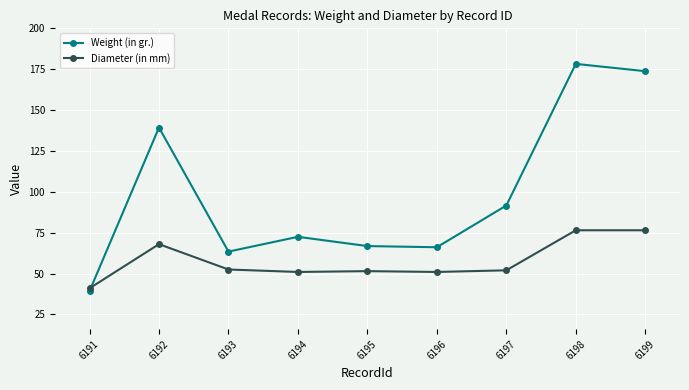

At which category does Weight (in gr.) reach its first local peak?

6192